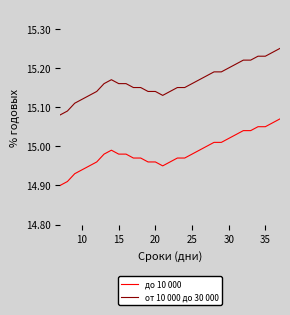

True or false: от 10 000 до 30 000 and до 10 000 cross at least once.

False